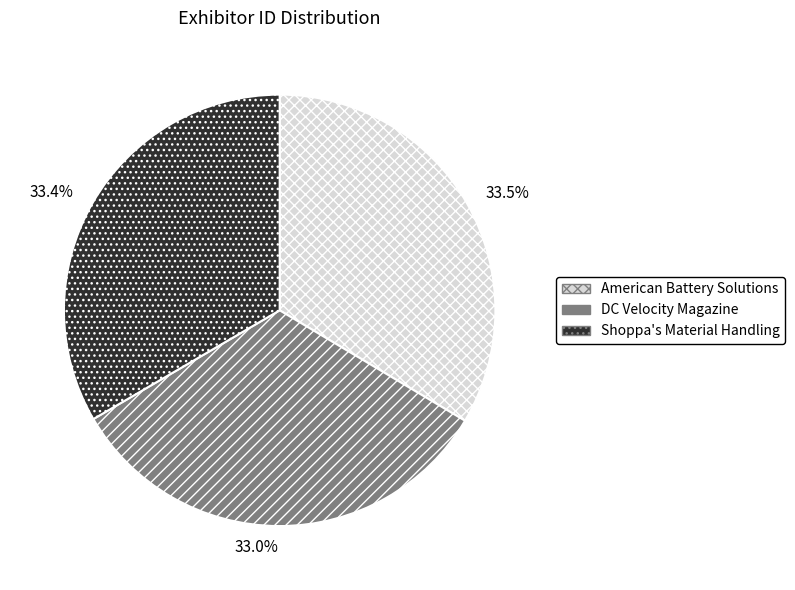

What is the ratio of the value at American Battery Solutions to the value at DC Velocity Magazine?

1.0